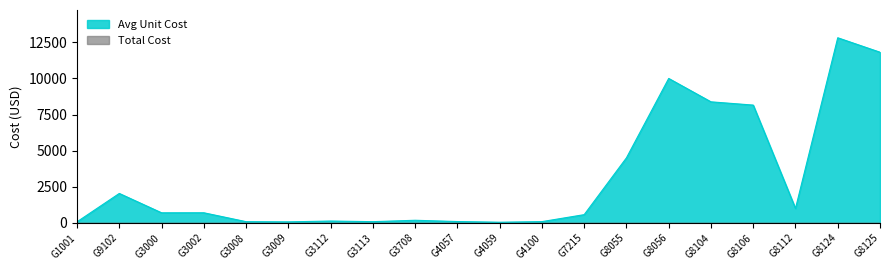

How many points are higher than both their immediate neighbors (excluding endpoints)?

6